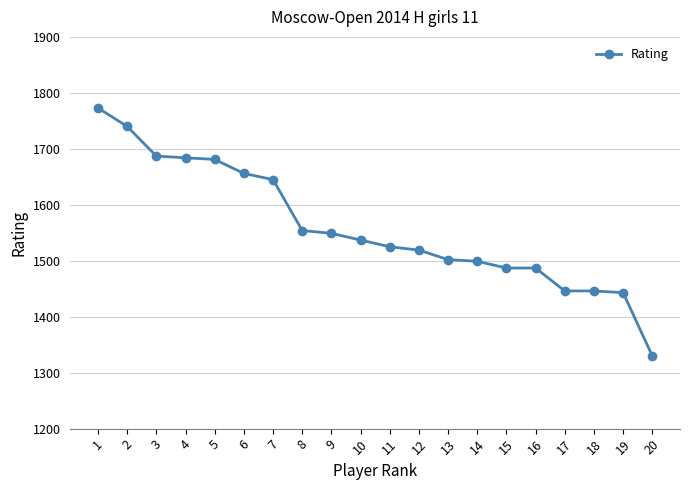

What is the change in value from 2 to 10?

-203